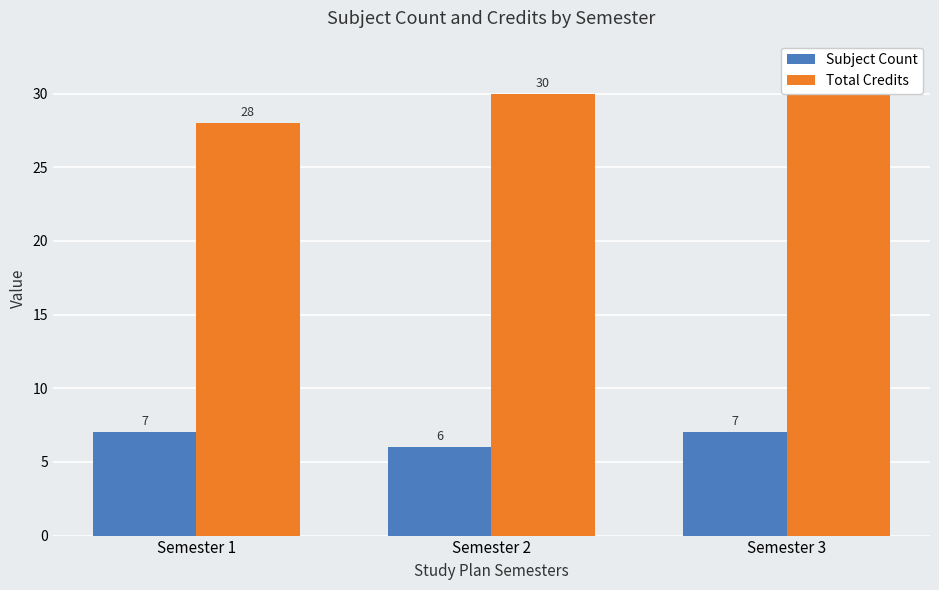

List the series in order of their overall mean, lowest first.

Subject Count, Total Credits